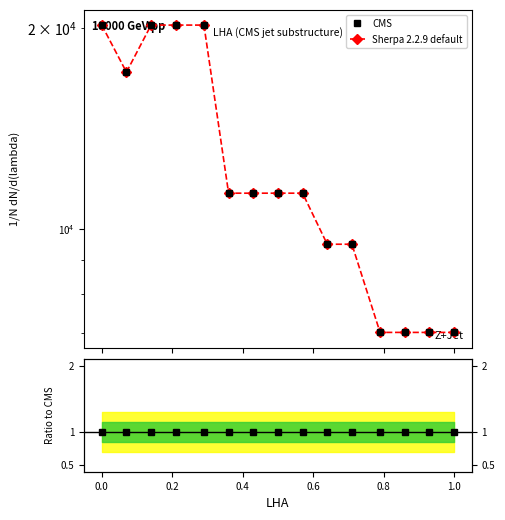

How many data points in CMS are less than 11312?

6